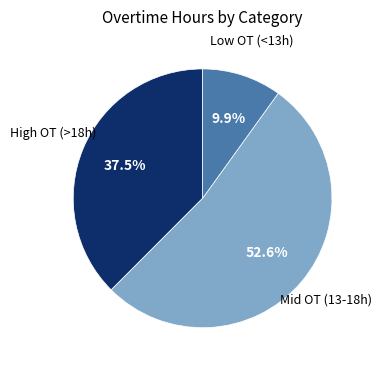

Is there a majority slice in this chart?

Yes